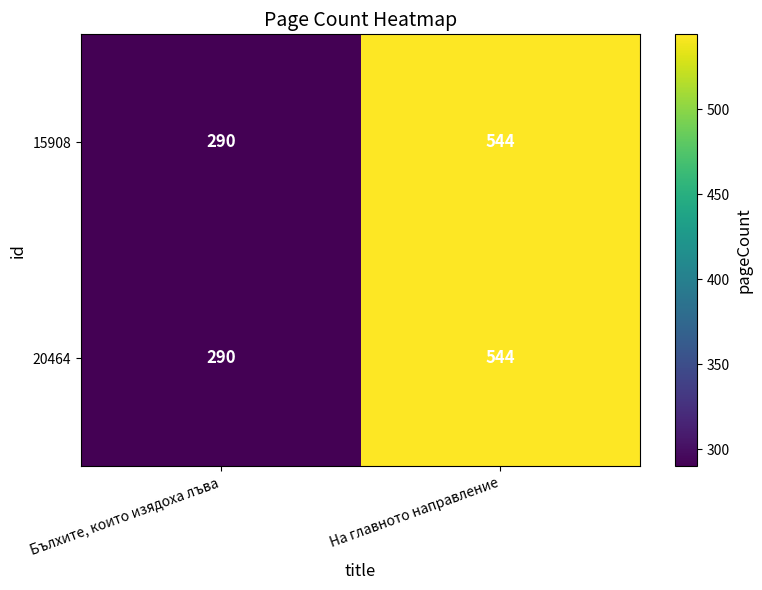

Reading right to left, transcribe all the data shown in this chart.

15908: 544	290
20464: 544	290